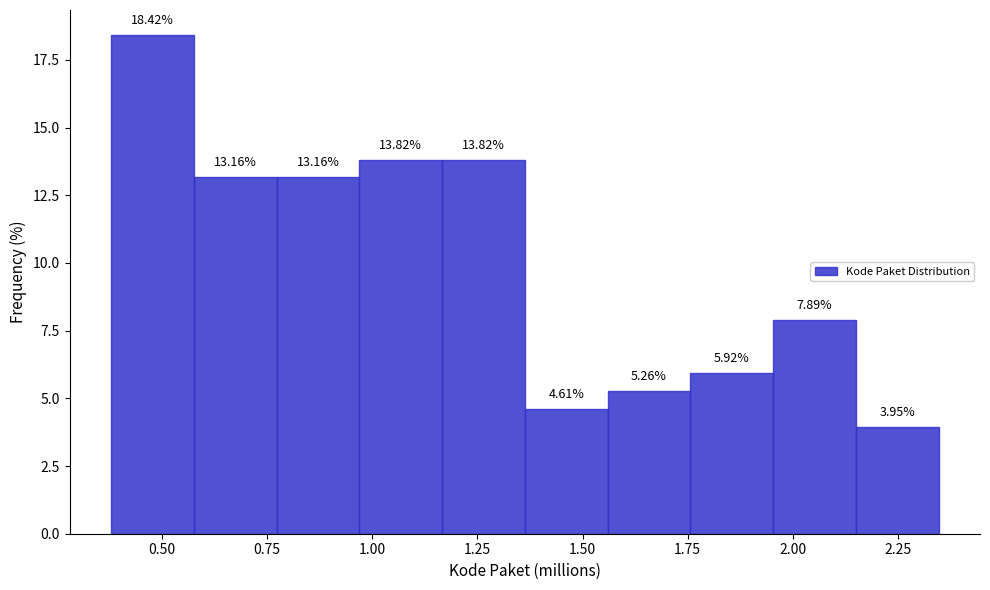

Read against the x-axis, roughly where is the centre of the tallest bar?

0.50